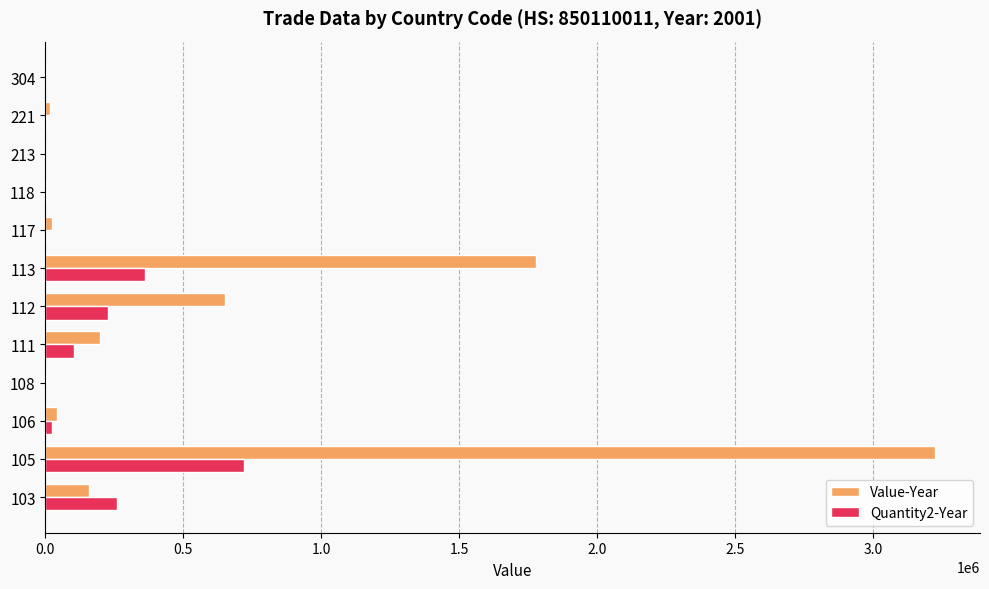

What is the greatest value displayed?

3226389